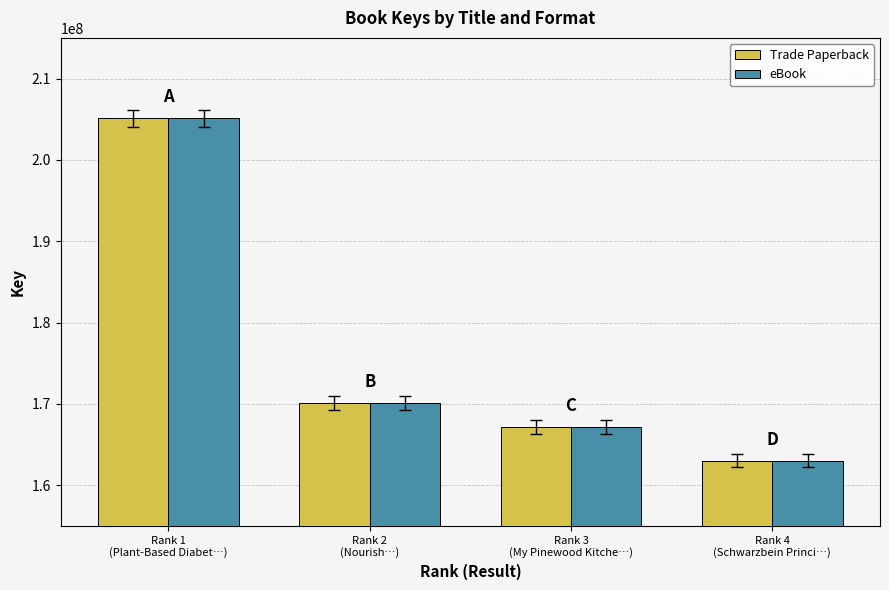

Count the number of categories in the chart.

4